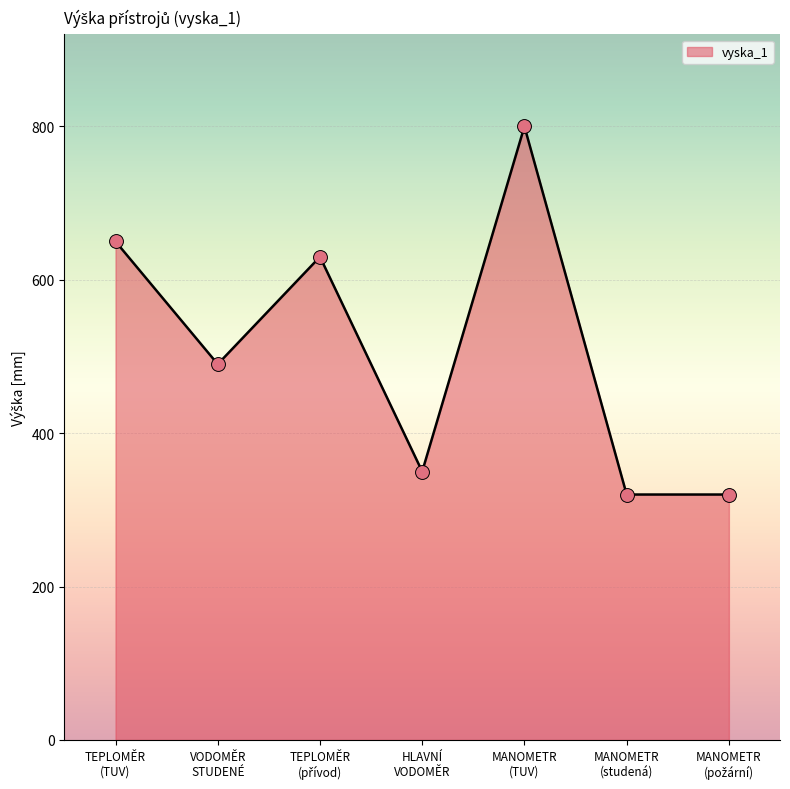

What is the average value?

509